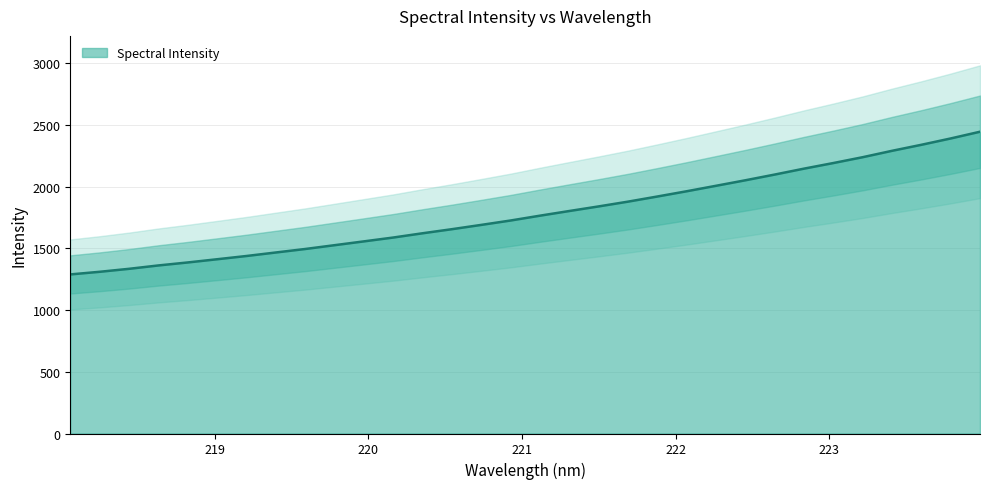

The chart shows a value of 753.2 at 219.3979. True or false?

False